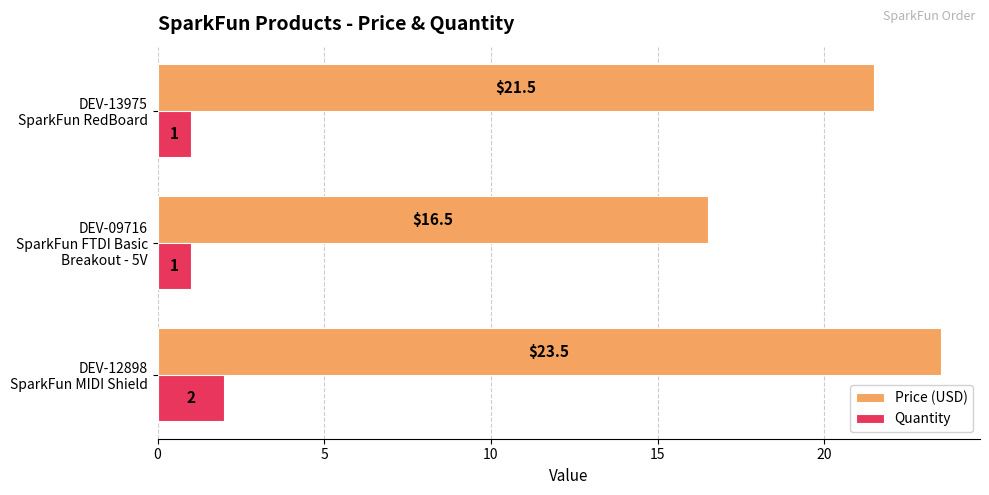

Which series has the largest total across all categories?

Price (USD)